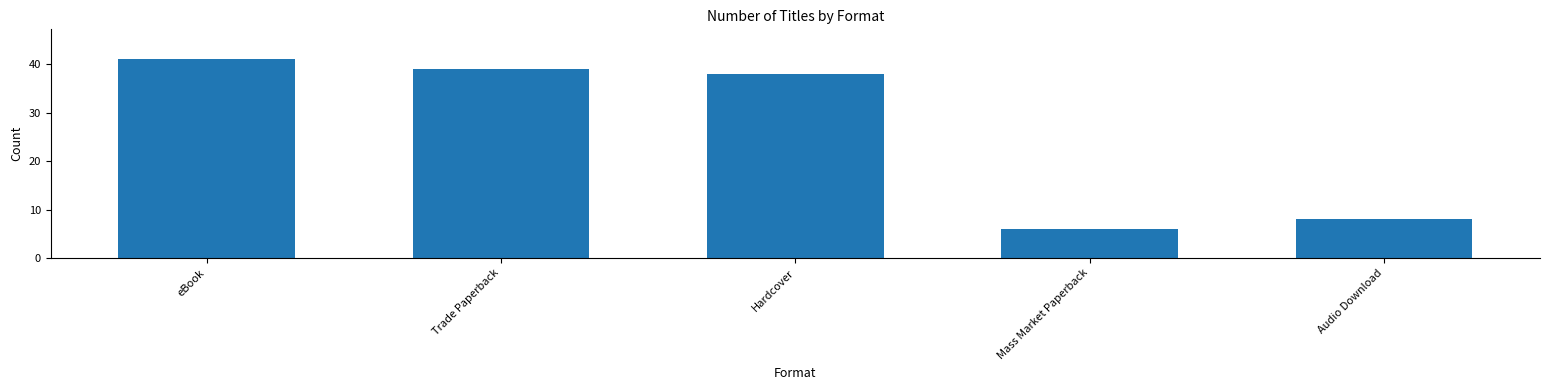

What is the change in value from eBook to Mass Market Paperback?

-35